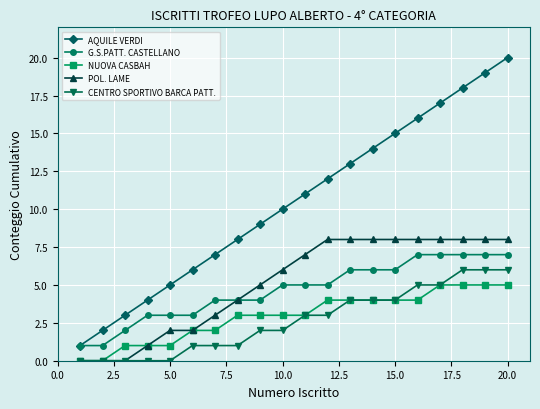

True or false: AQUILE VERDI has more than 0 points higher than both neighbors.

False